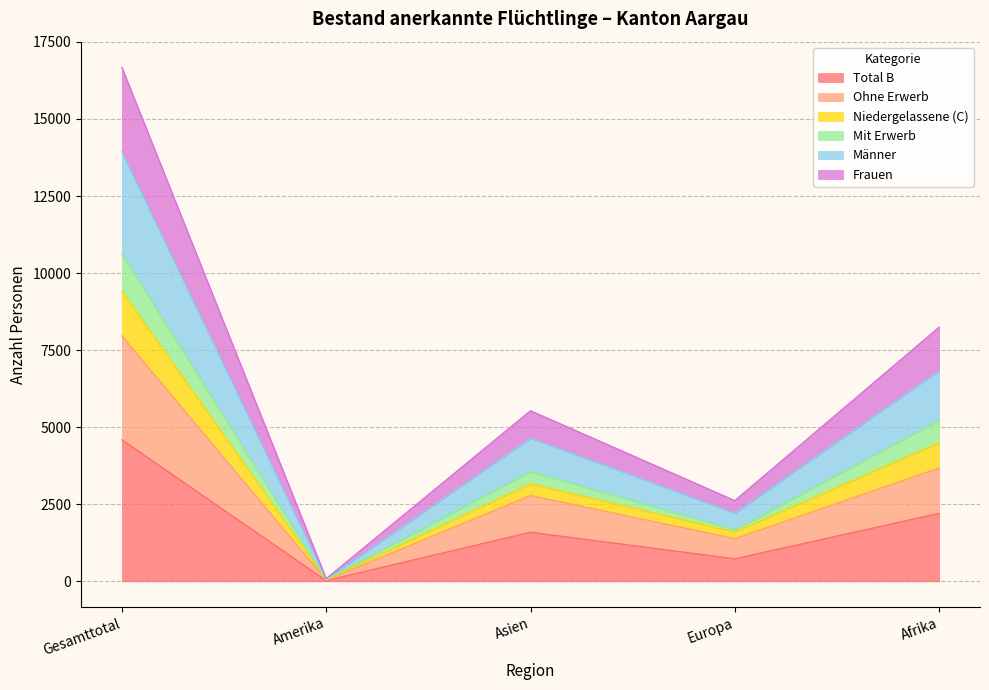

Count the number of data series in this chart.

6